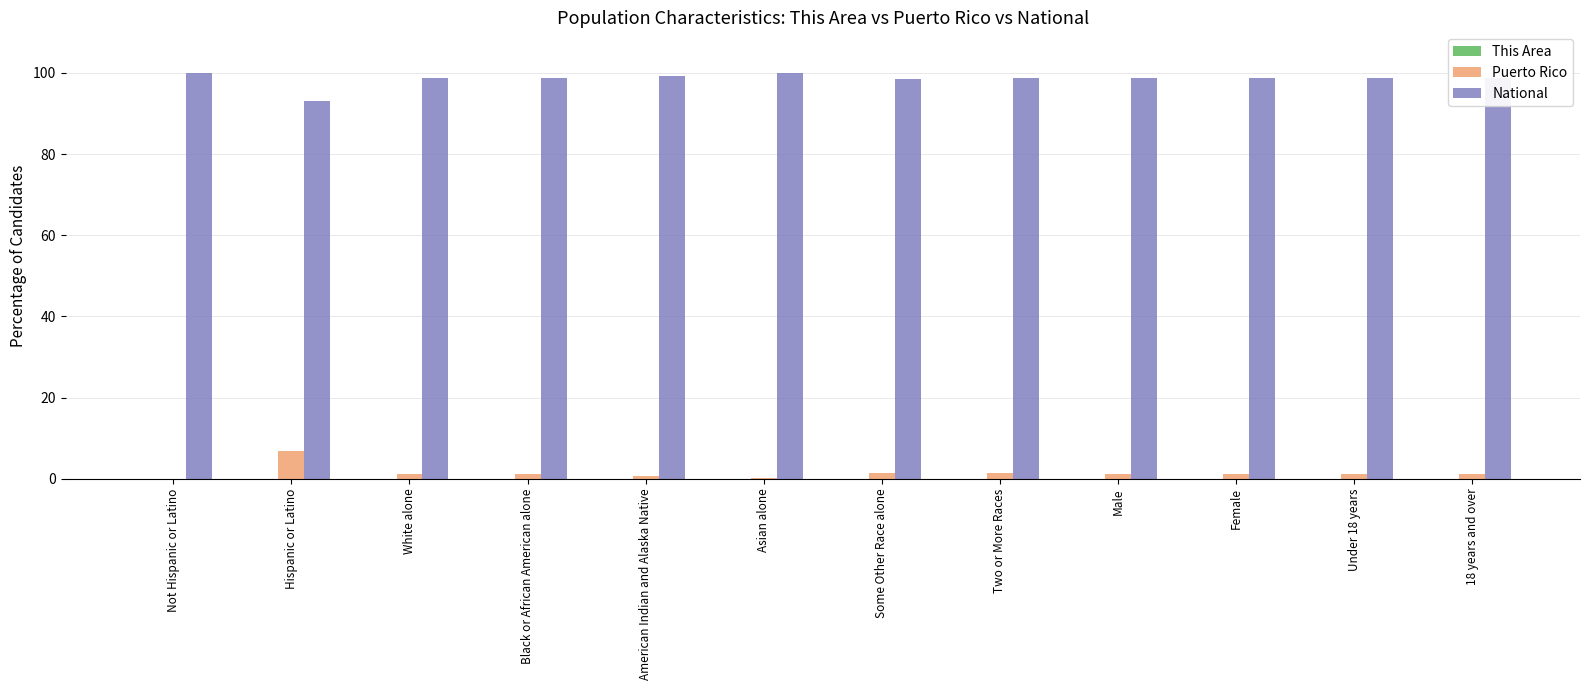

What is the sum of all Puerto Rico values?

17.6